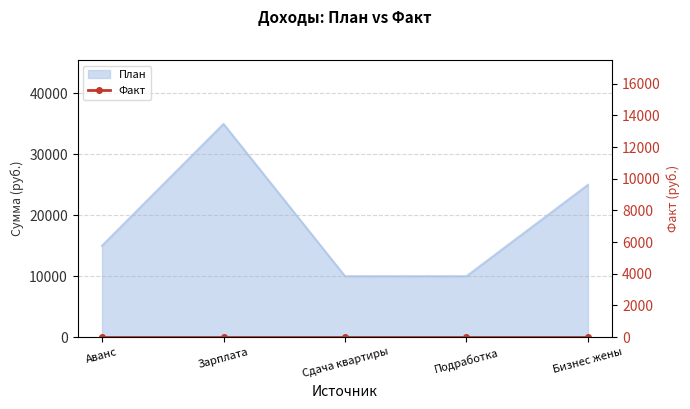

What is the label of the 2nd point from the right?

Подработка